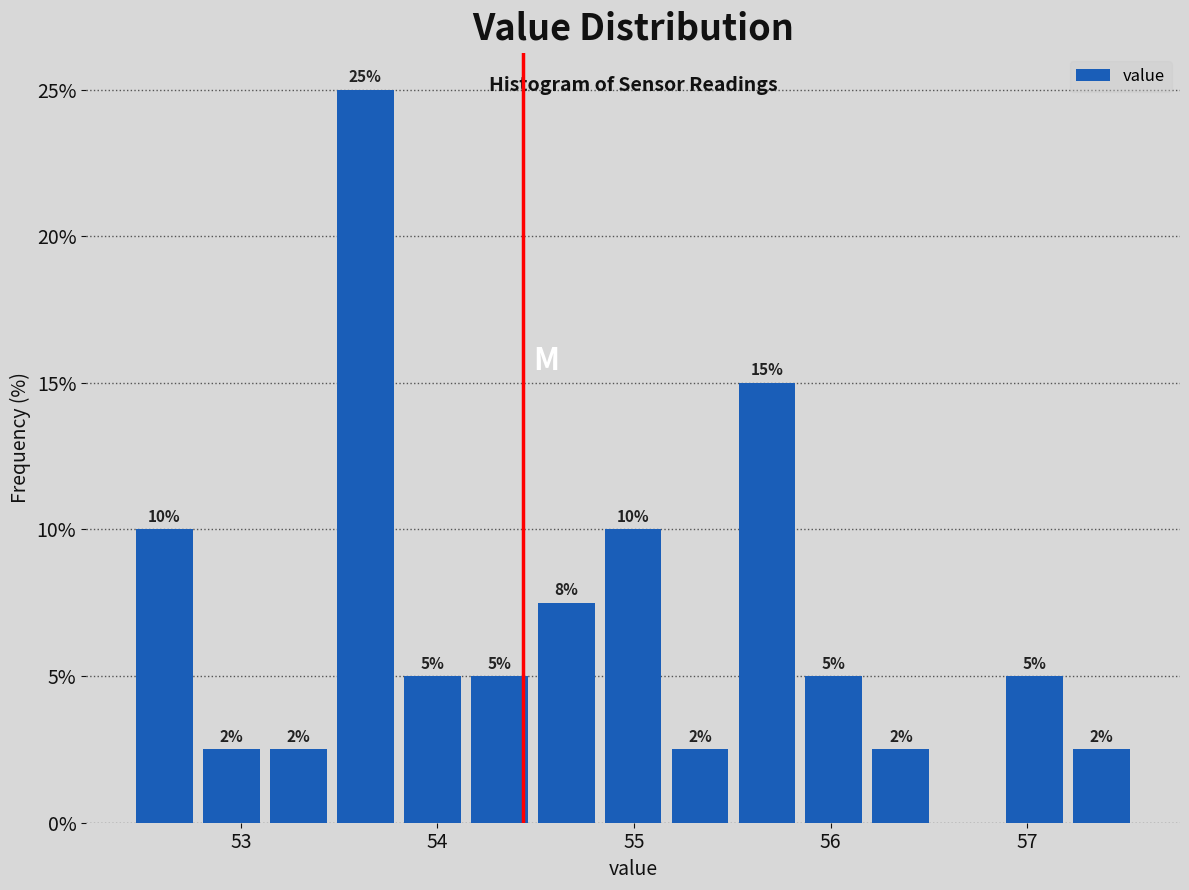

Around what value on the x-axis is the tallest bar? Give the approximate position of its centre, as read against the axis.

53.6